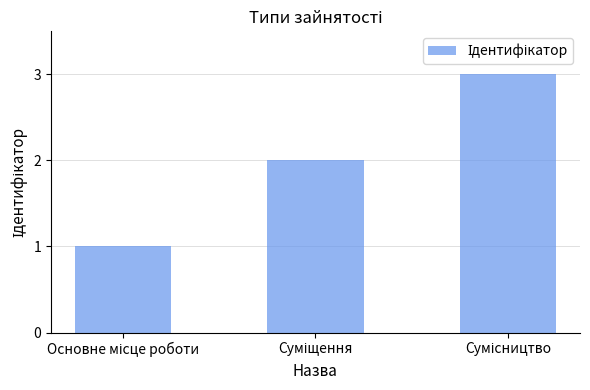

What is the sum of all values?

6